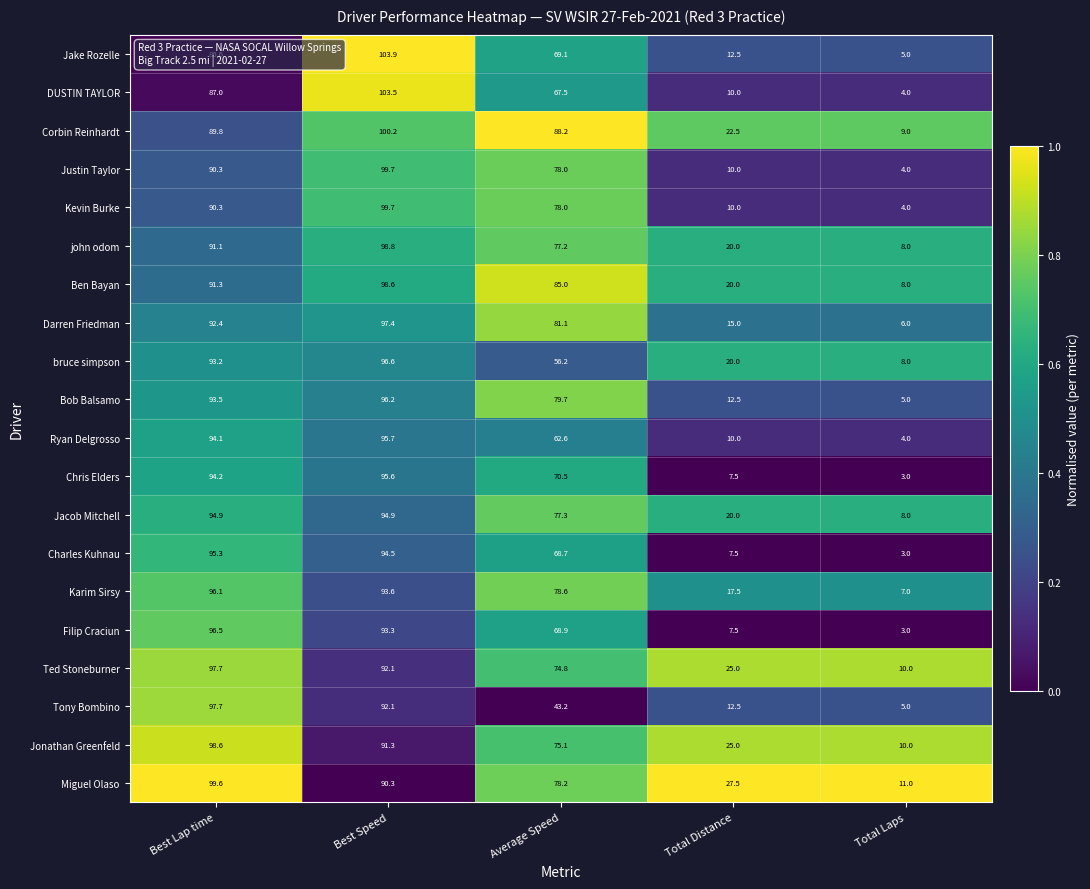

What is the total value across all series at Best Lap time?

1870.2